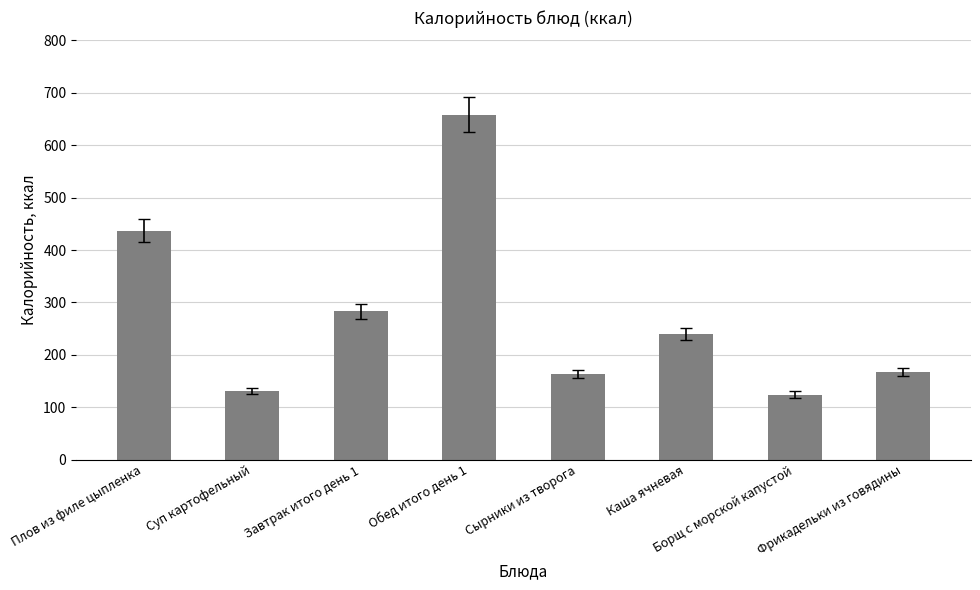

How many values are below 240?

4